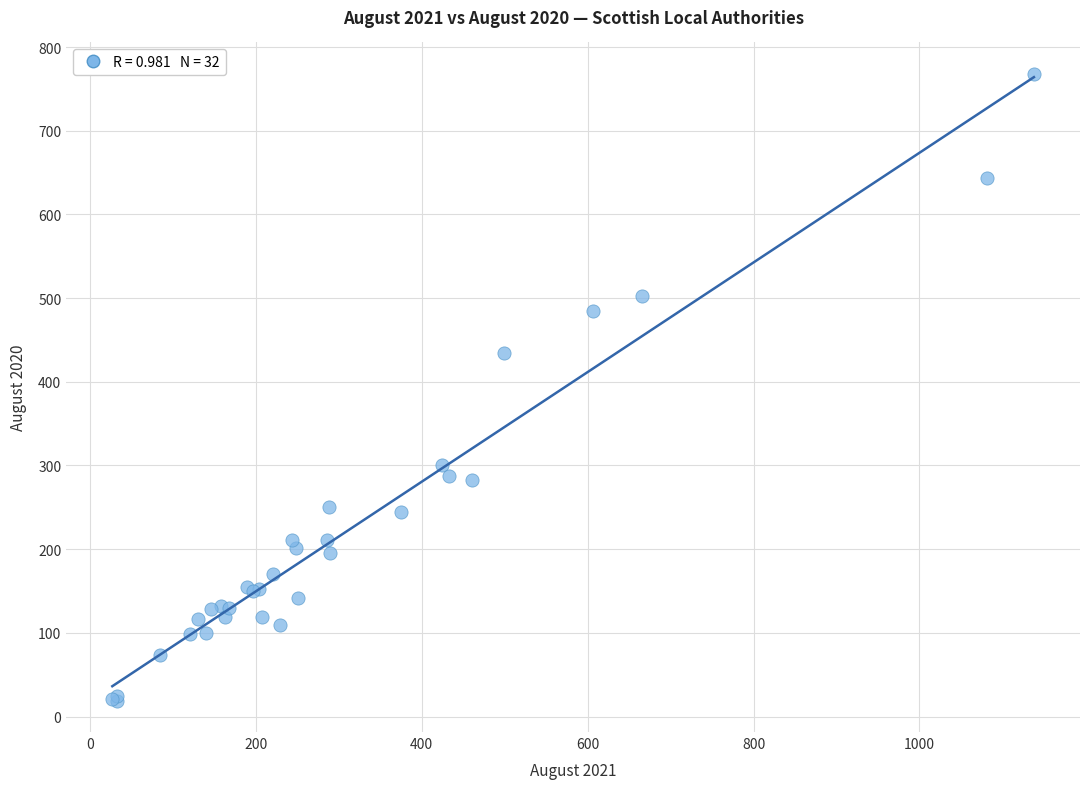

What Y value in the scatter plot is closest to 393?

435